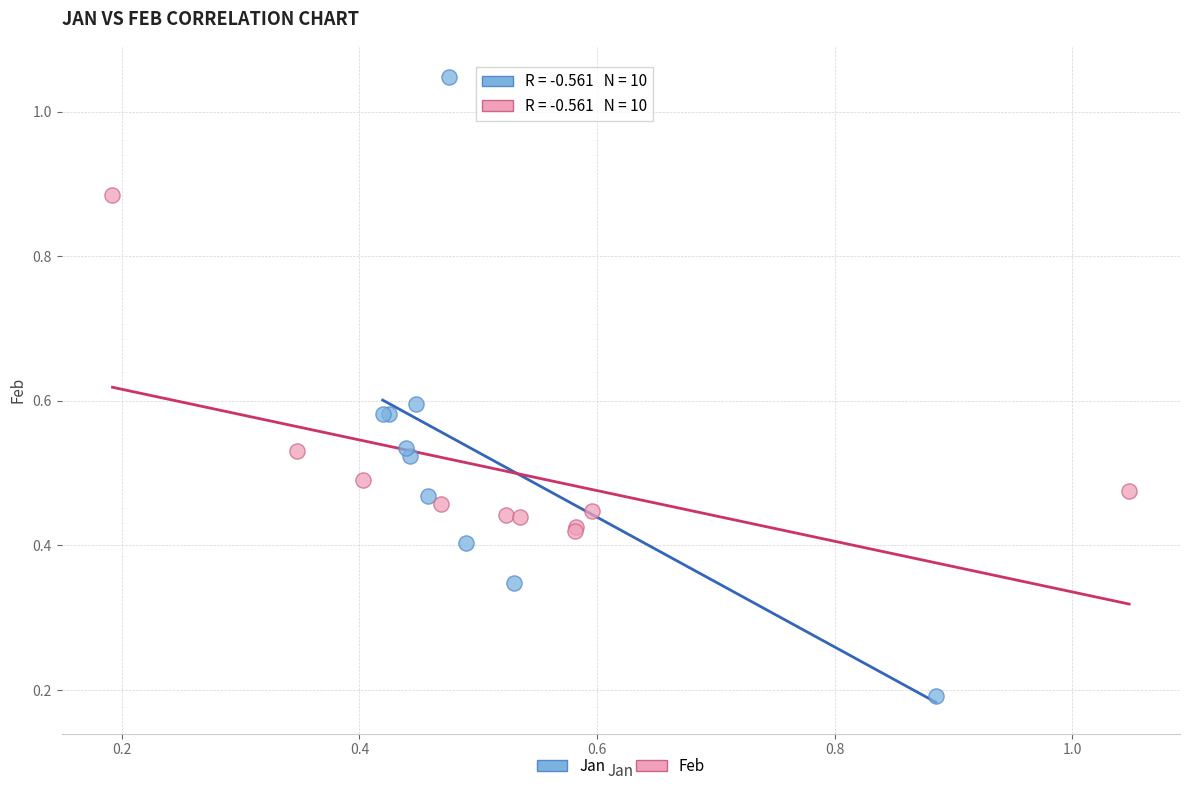

Which series contains the lowest Y value?

Jan